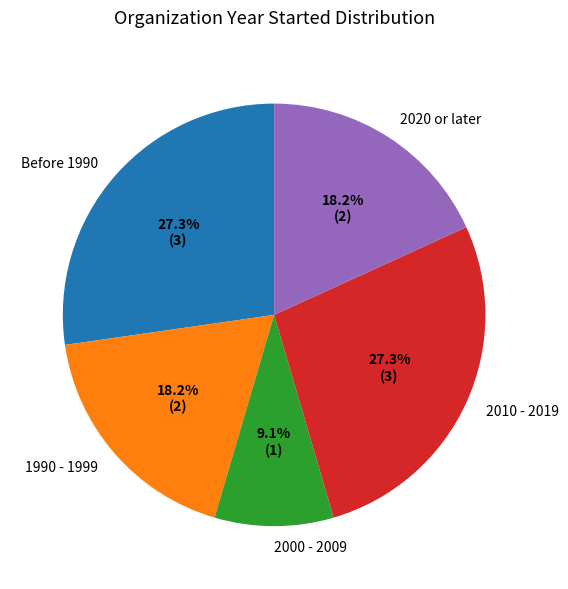

Between 1990 - 1999 and Before 1990, which is larger?

Before 1990